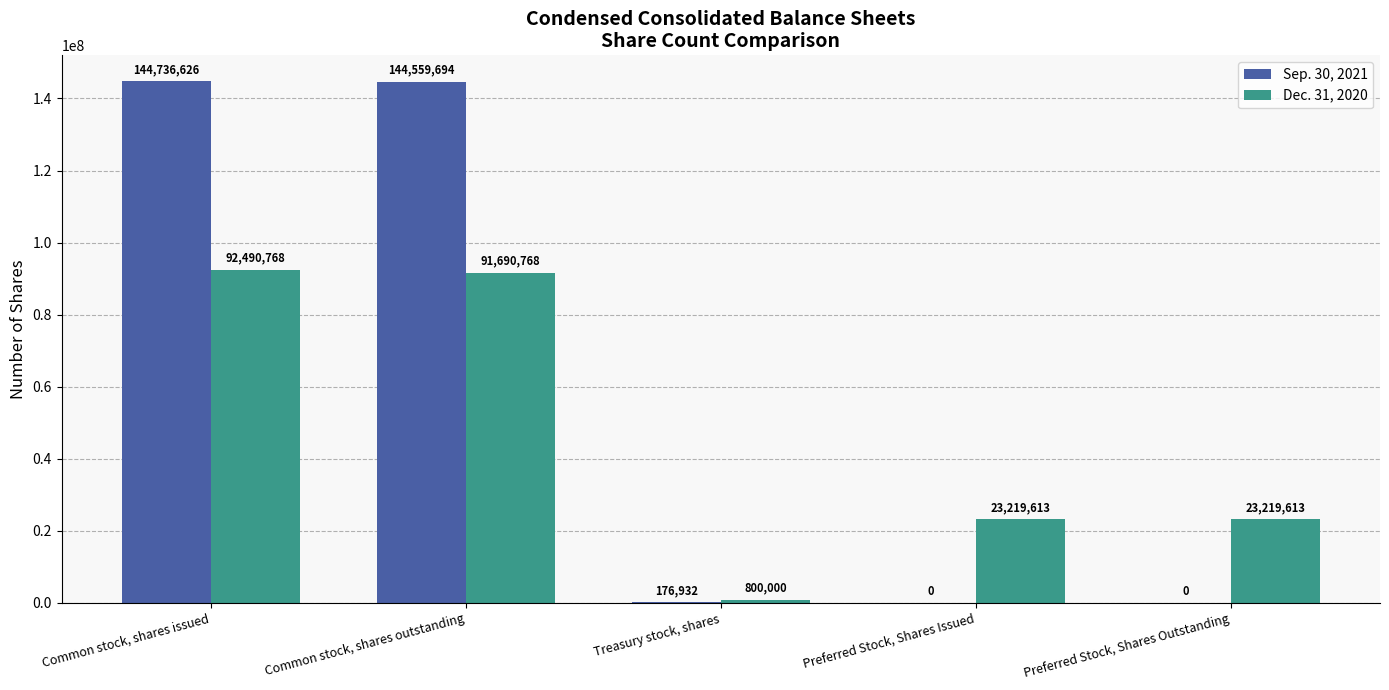

Is it true that Dec. 31, 2020 equals 23219613 at Preferred Stock, Shares Outstanding?

True